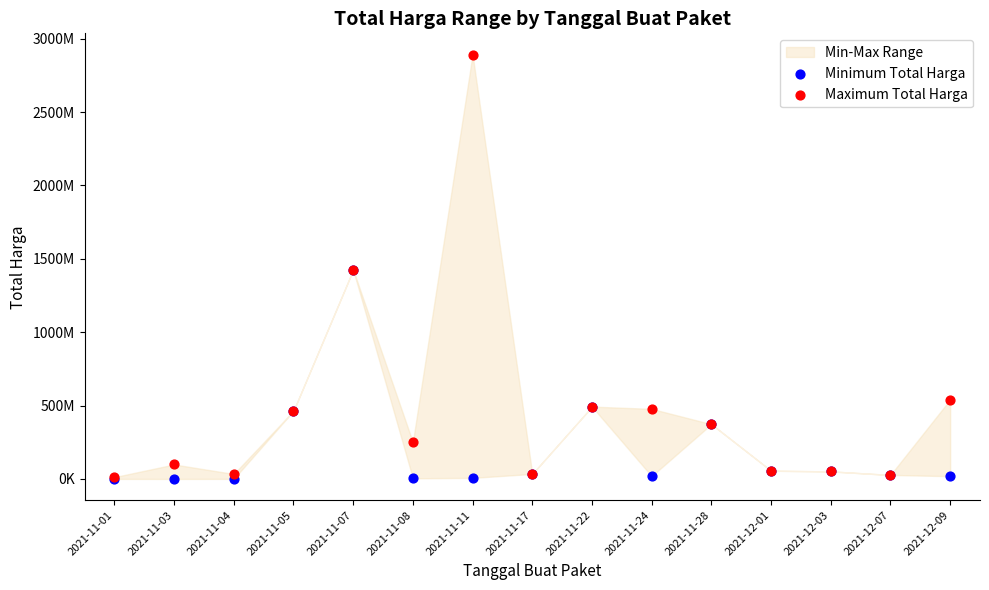

Which series has the largest Y range (max minus min)?

Maximum Total Harga